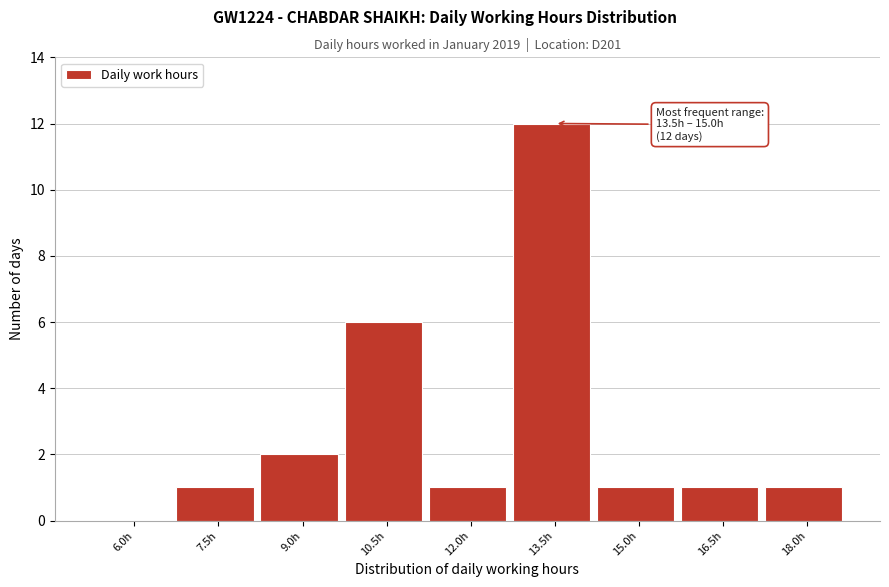

Reading left to right, transcribe all the data shown in this chart.

6.0h=0	7.5h=1	9.0h=2	10.5h=6	12.0h=1	13.5h=12	15.0h=1	16.5h=1	18.0h=1